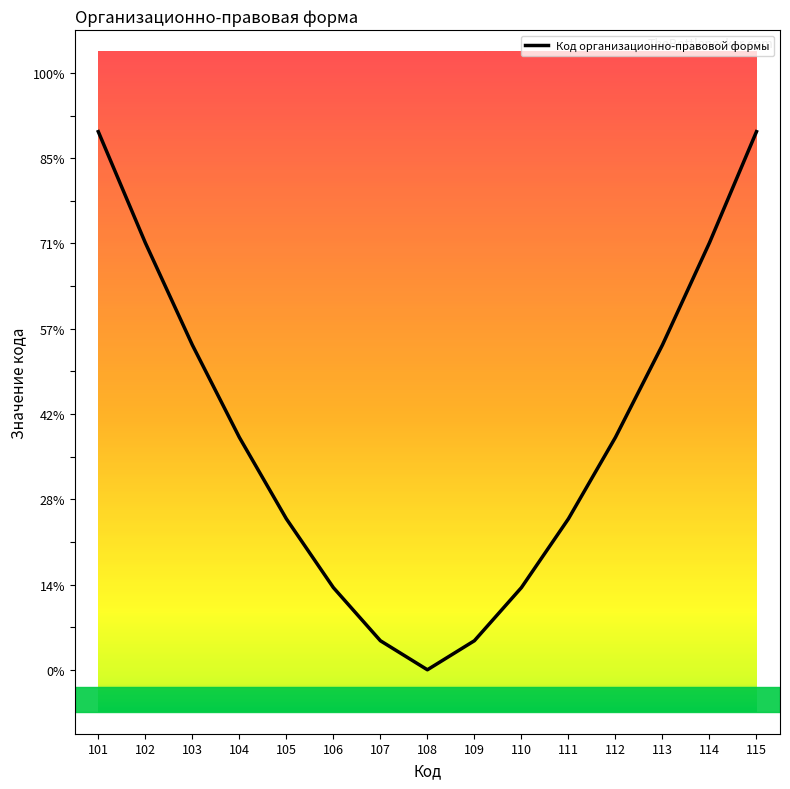

What is the ratio of the value at 112 to the value at 114?

1.0